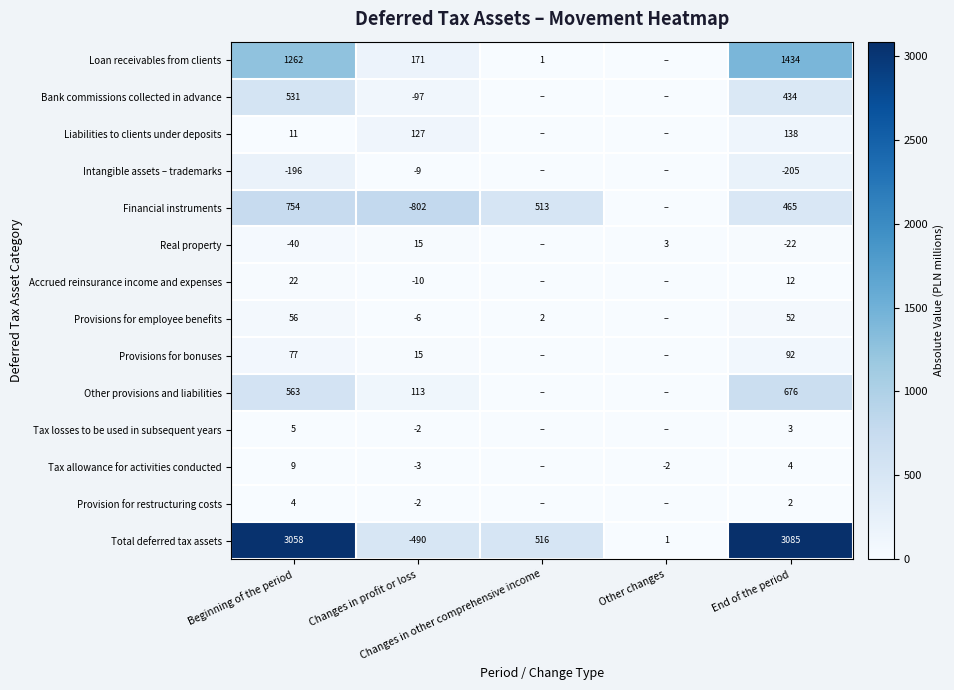

Between Changes in other comprehensive income and Other changes, which series saw the biggest shift?

Total deferred tax assets